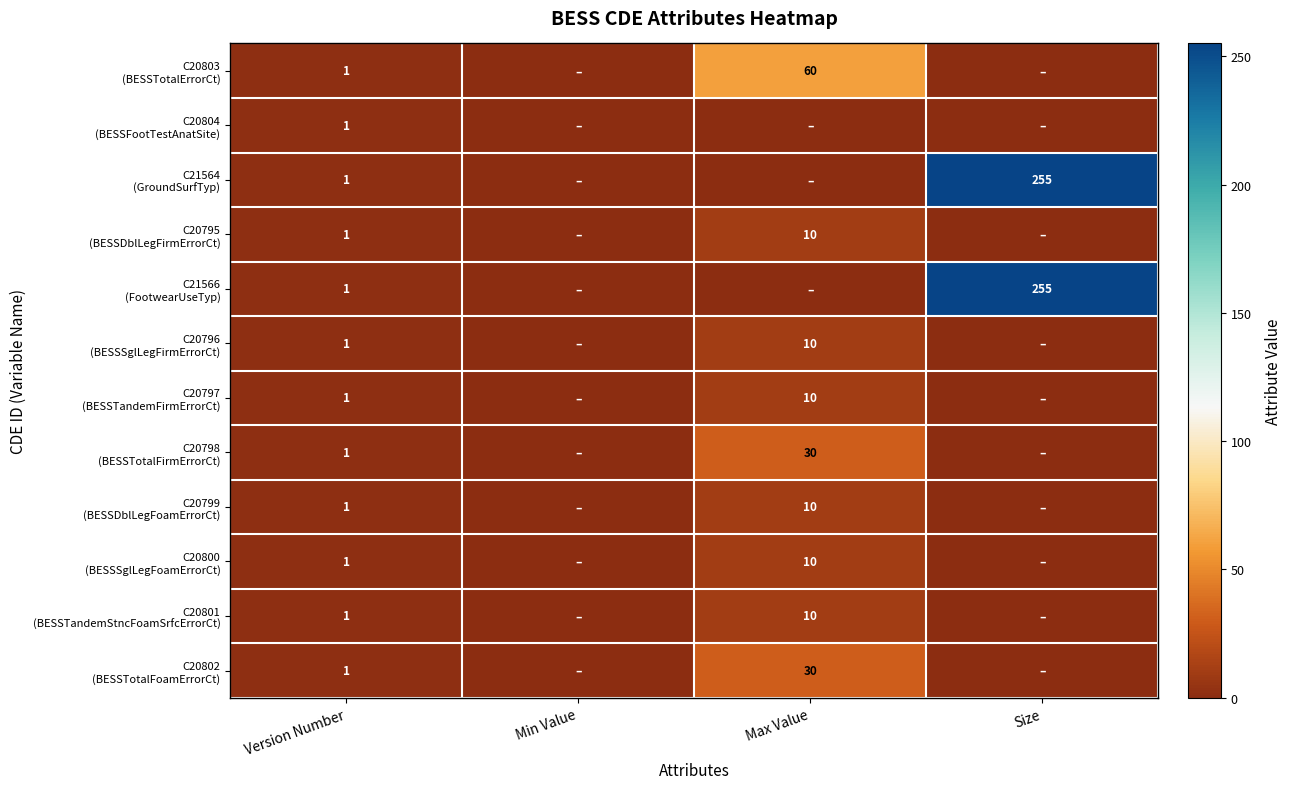

What is the total value across all series at Version Number?

12